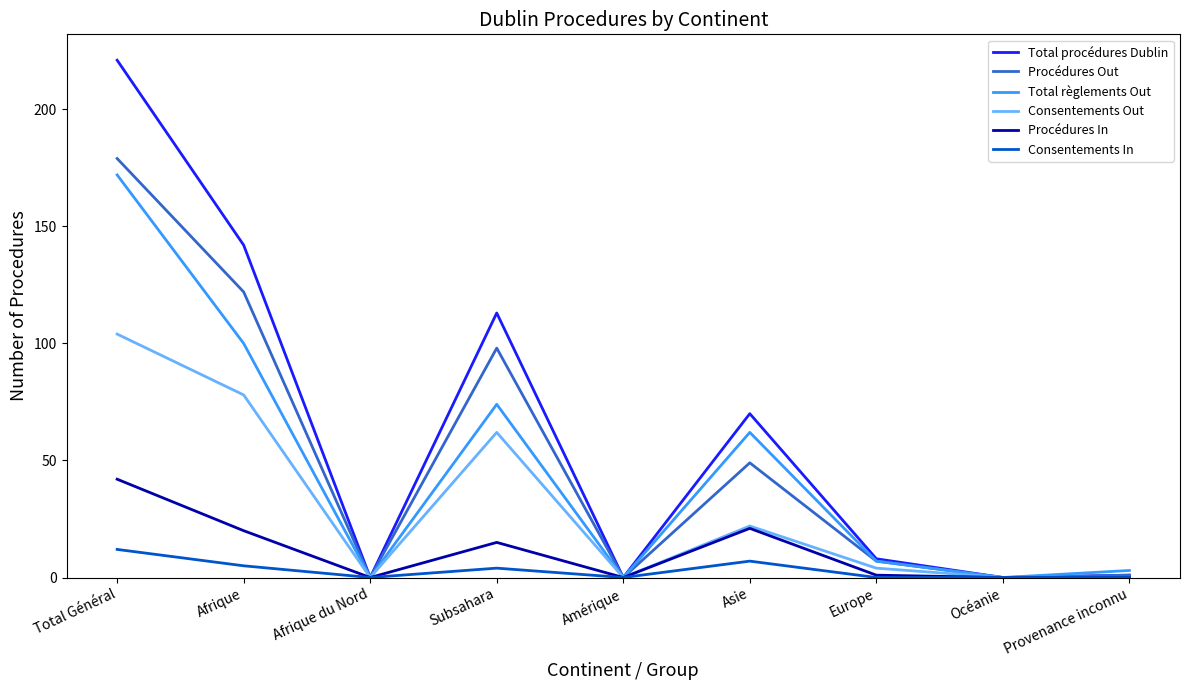

The value of Procédures In at Asie is 21. True or false?

True